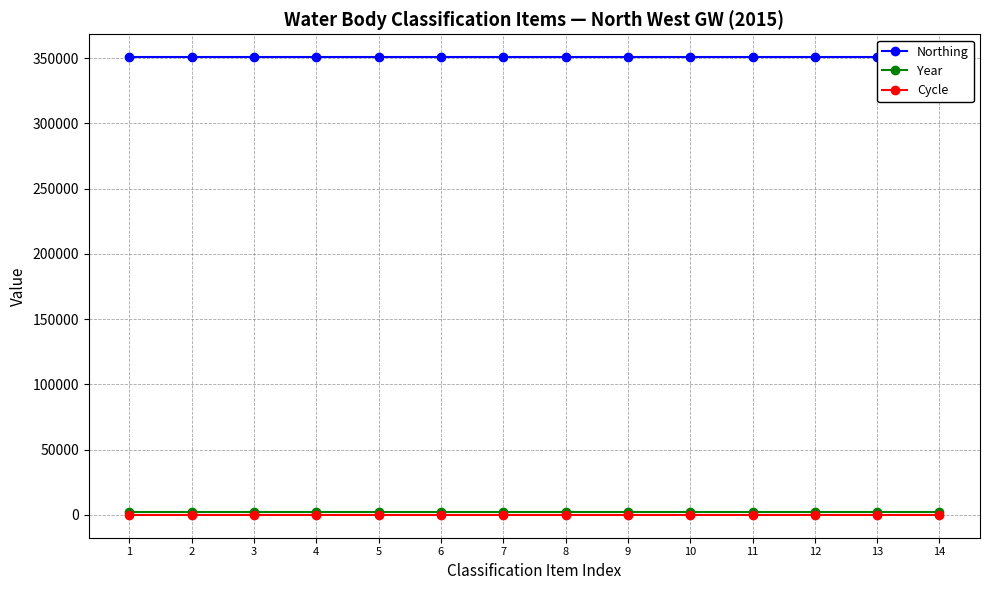

What is the maximum value for Northing?

350669